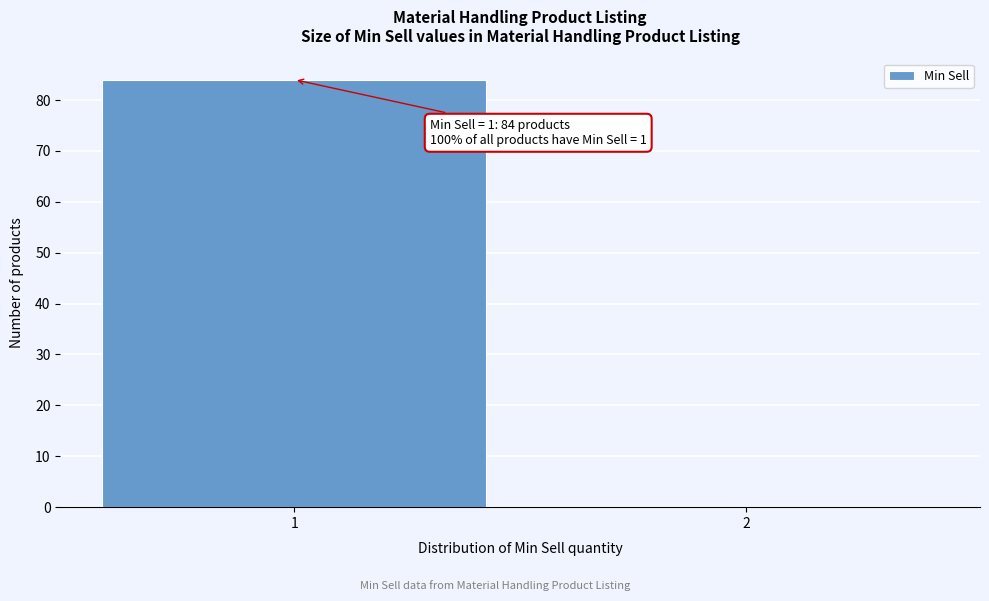

Reading right to left, extract all data points from this chart.

2=0	1=84